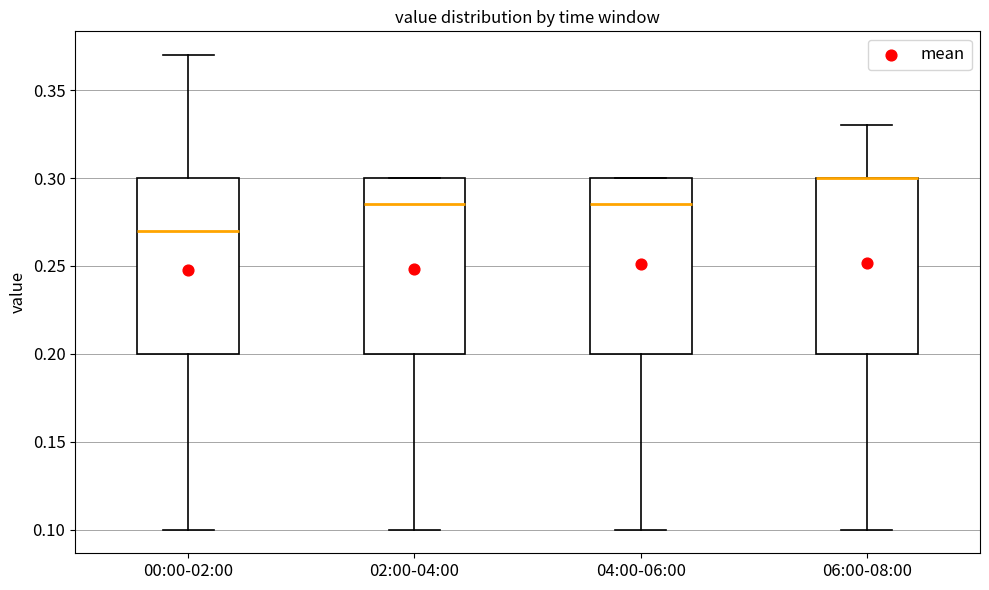

Reading left to right, transcribe this box plot: for each box, give where its median line is, the range the box spans, and where its two whiskers end, as read against the y-axis. The values are not printed on the chart, so give them approximately, as read against the axis.

00:00-02:00: median 0.270, box 0.200 to 0.300, whiskers 0.100 to 0.370
02:00-04:00: median 0.285, box 0.200 to 0.300, whiskers 0.100 to 0.300
04:00-06:00: median 0.285, box 0.200 to 0.300, whiskers 0.100 to 0.300
06:00-08:00: median 0.300 (drawn on the box's upper edge), box 0.200 to 0.300, whiskers 0.100 to 0.330